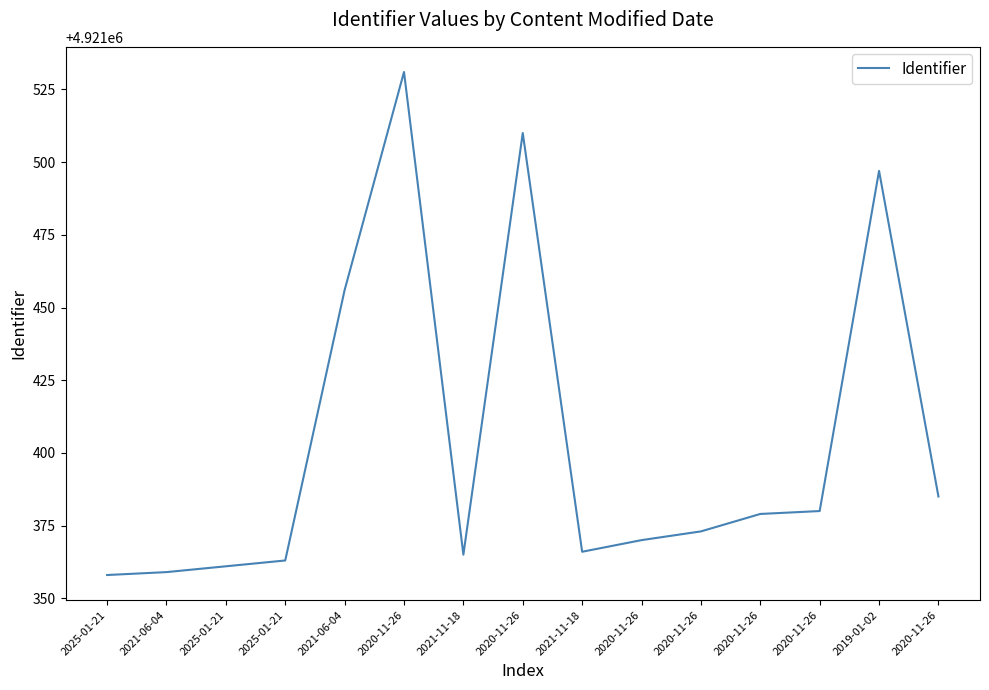

Is this an area chart (filled region under the line)?

No